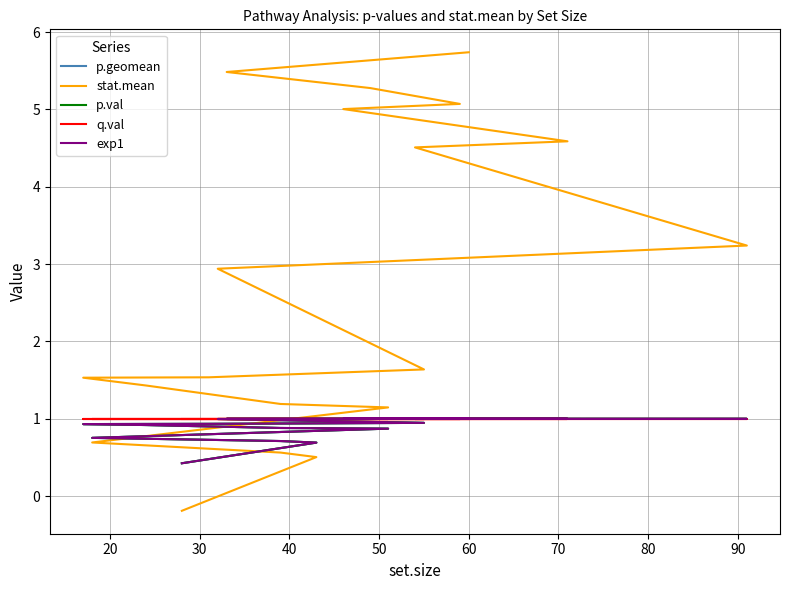

What is the sum of all stat.mean values?

51.9